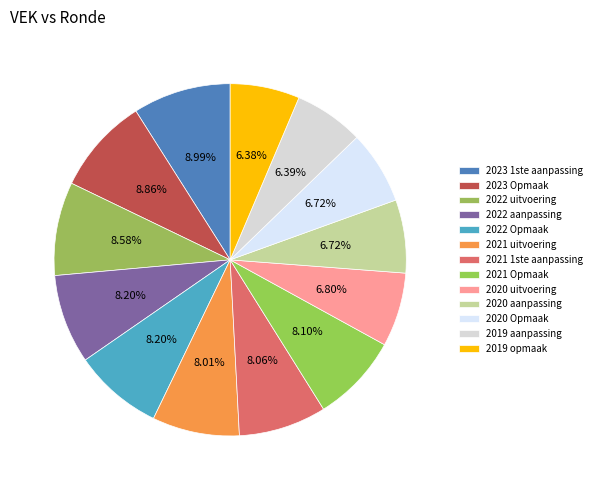

What percentage is the 2022 Opmaak slice, to the nearest percent?

8%